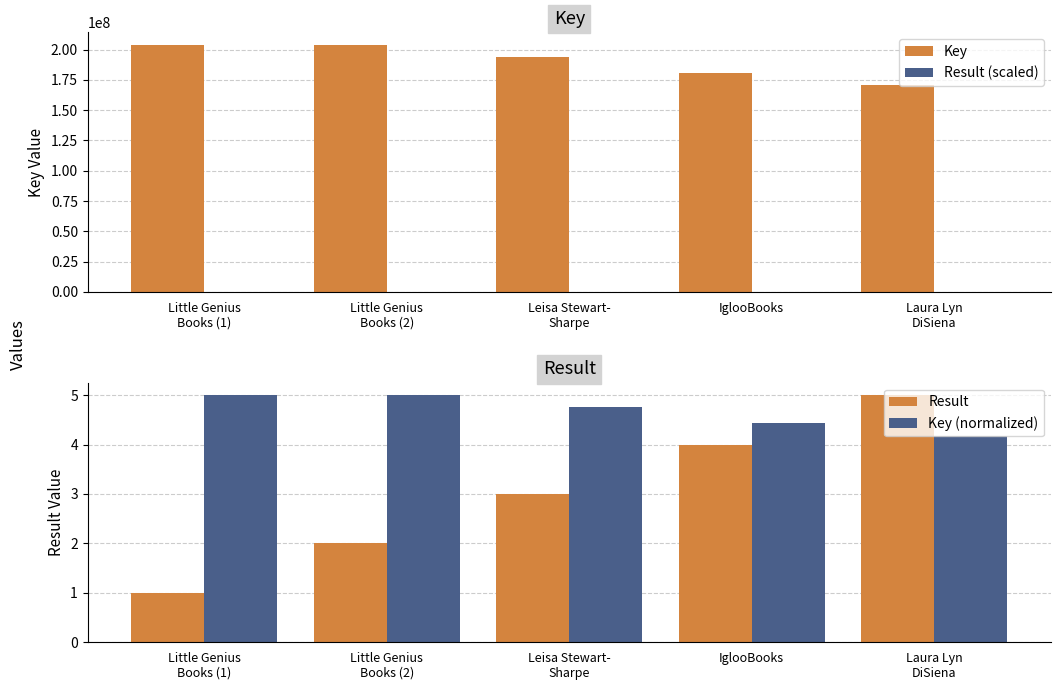

Are the bars horizontal?

No